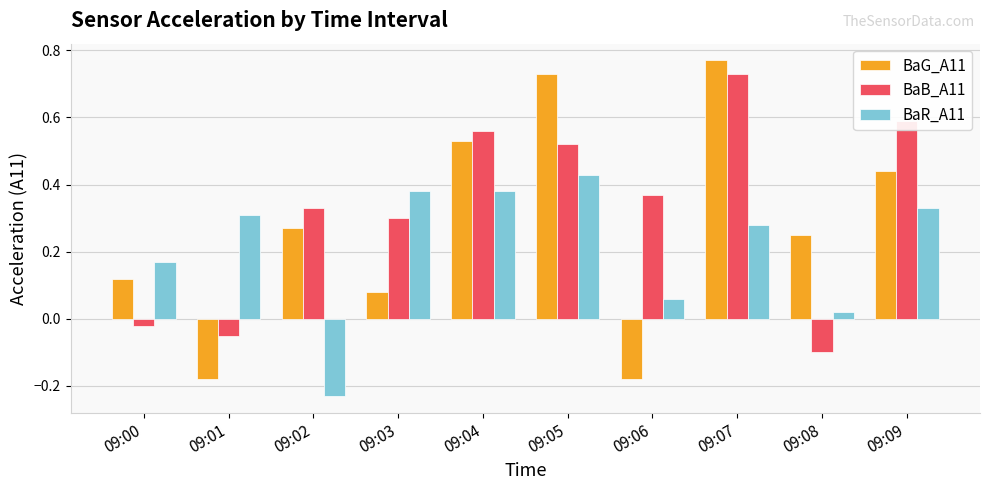

Is it true that BaB_A11 equals 0.1 at 09:02?

False